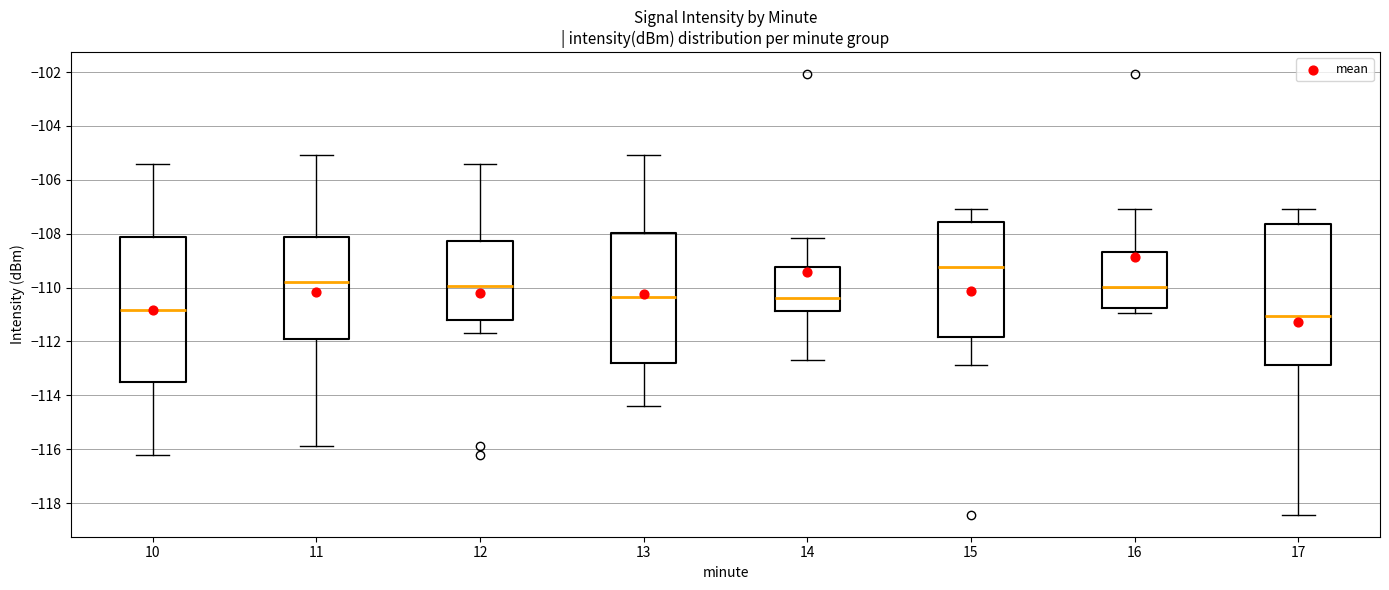

Reading left to right, transcribe this box plot: for each box, give where its median line is, the range the box spans, and where its two whiskers end, as read against the y-axis. The values are not printed on the chart, so give them approximately, as read against the axis.

10: median -110.8, box -113.6 to -108.2, whiskers -116.2 to -105.4
11: median -109.8, box -112.0 to -108.2, whiskers -115.8 to -105.0
12: median -110.0, box -111.2 to -108.2, whiskers -111.6 to -105.4
13: median -110.4, box -112.8 to -108.0, whiskers -114.4 to -105.0
14: median -110.4, box -110.8 to -109.2, whiskers -112.6 to -108.2
15: median -109.2, box -111.8 to -107.6, whiskers -112.8 to -107.0
16: median -110.0, box -110.8 to -108.6, whiskers -111.0 to -107.0
17: median -111.0, box -112.8 to -107.6, whiskers -118.4 to -107.0